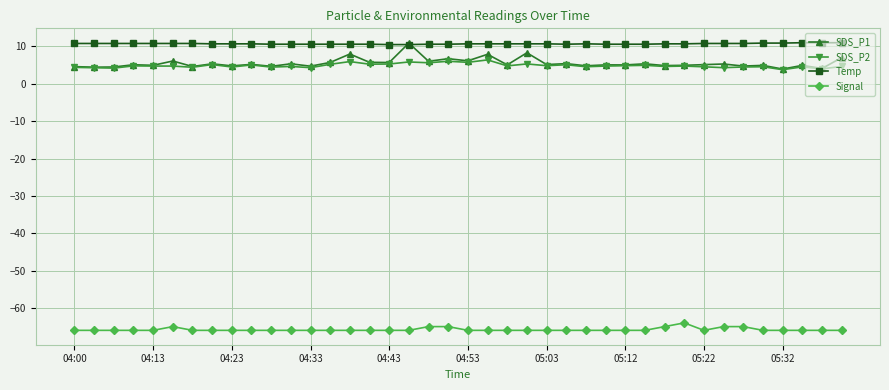

What is the greatest value displayed?

11.0